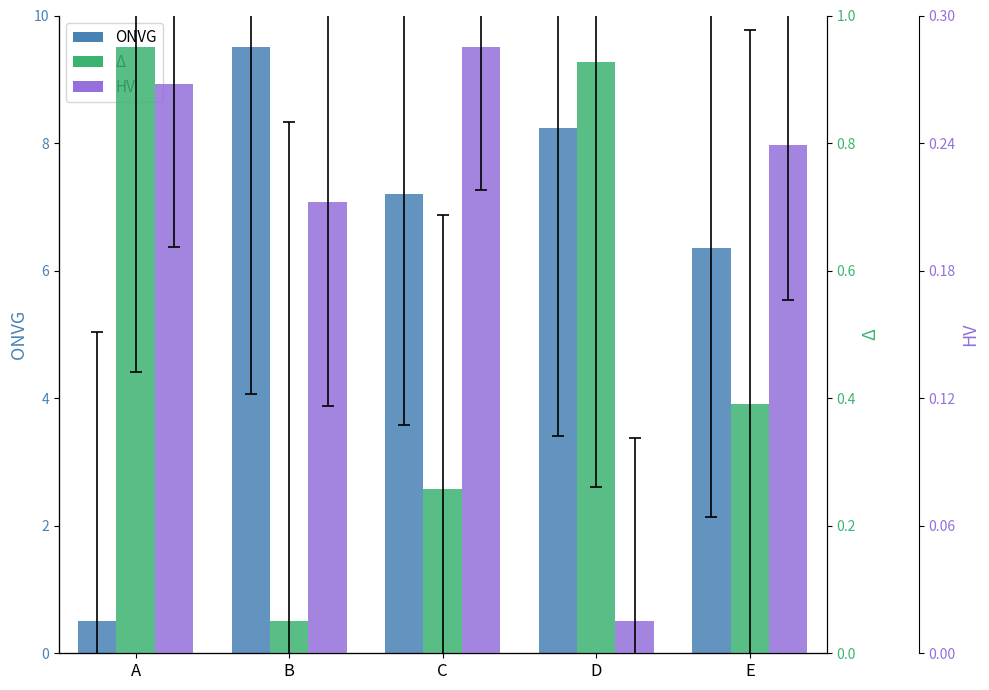

What is the minimum value for HV?

0.5